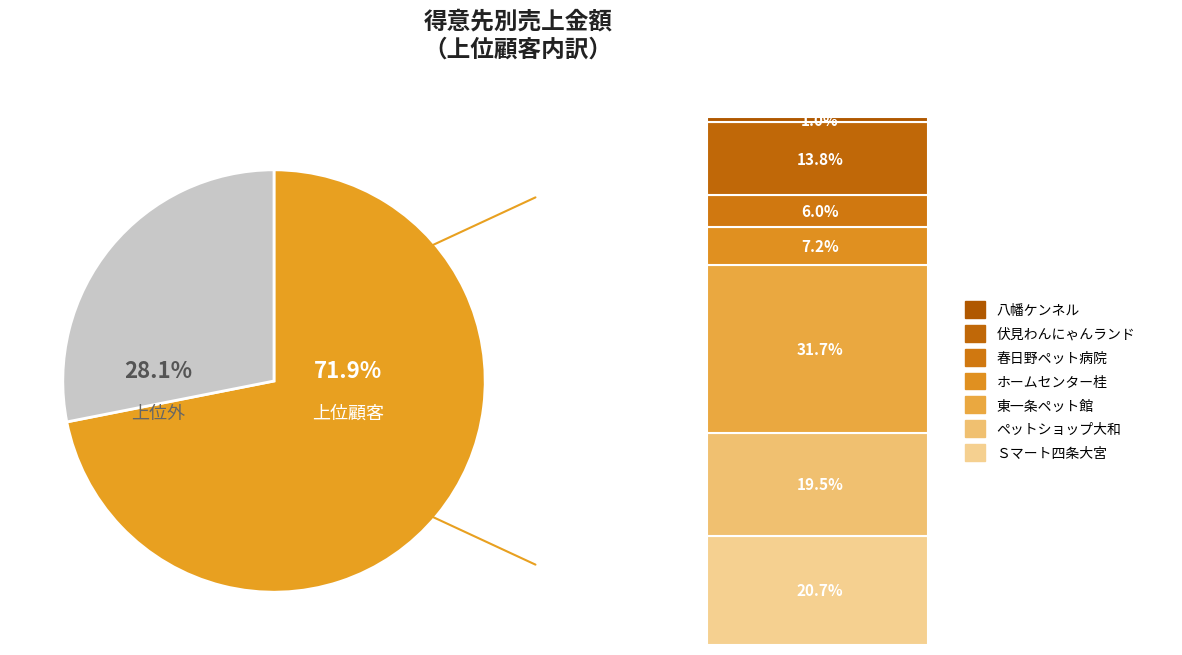

Is there any slice that represents more than half of the pie?

Yes